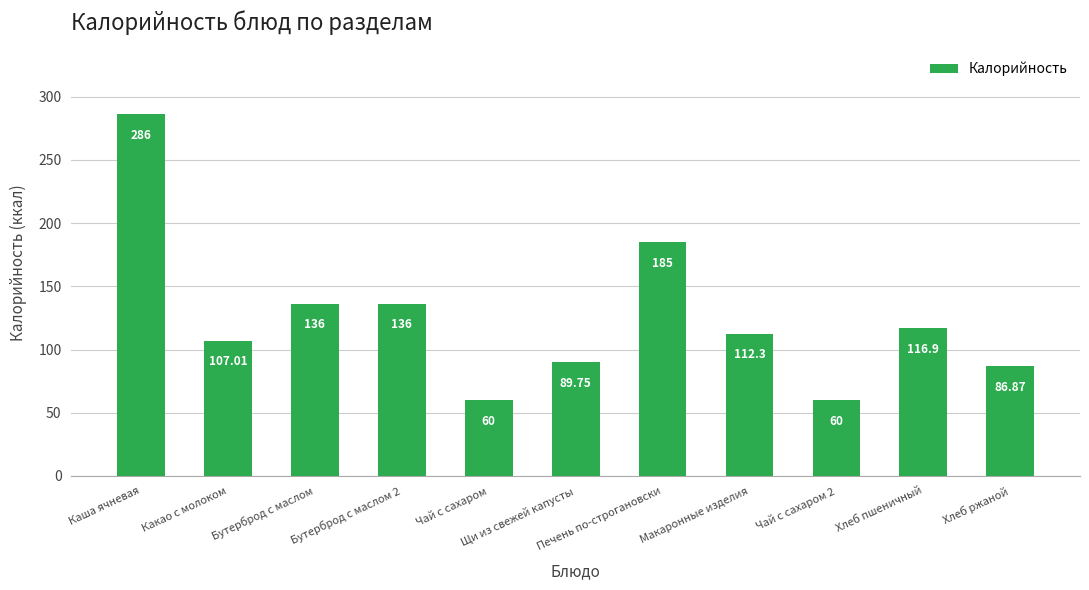

Is it true that the value at Бутерброд с маслом 2 is 63.3?

False